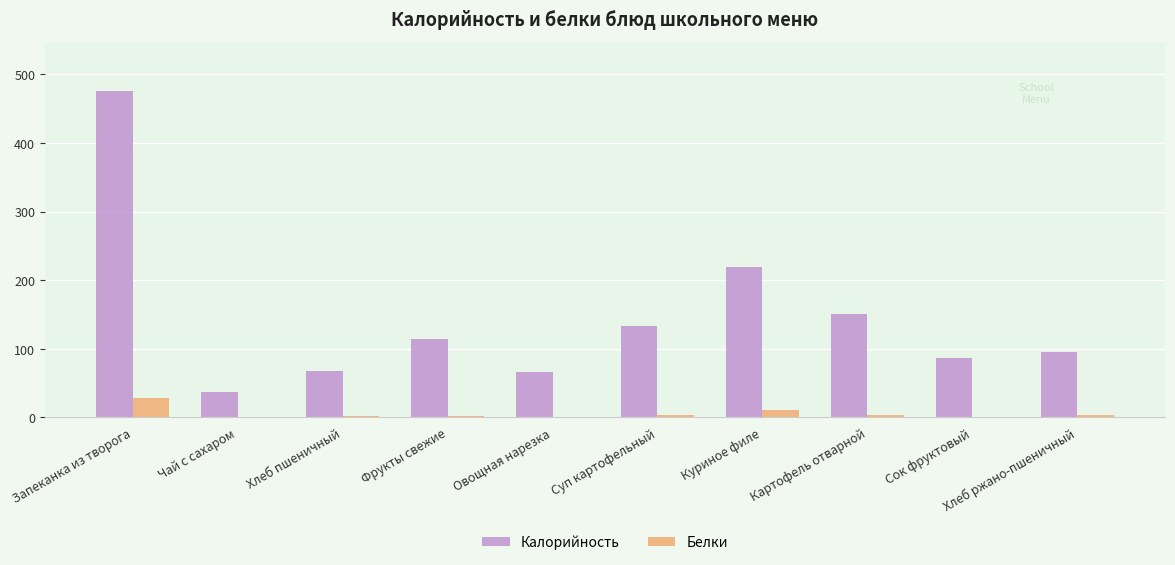

Where is Калорийность nearest to the value 256?

Куриное филе